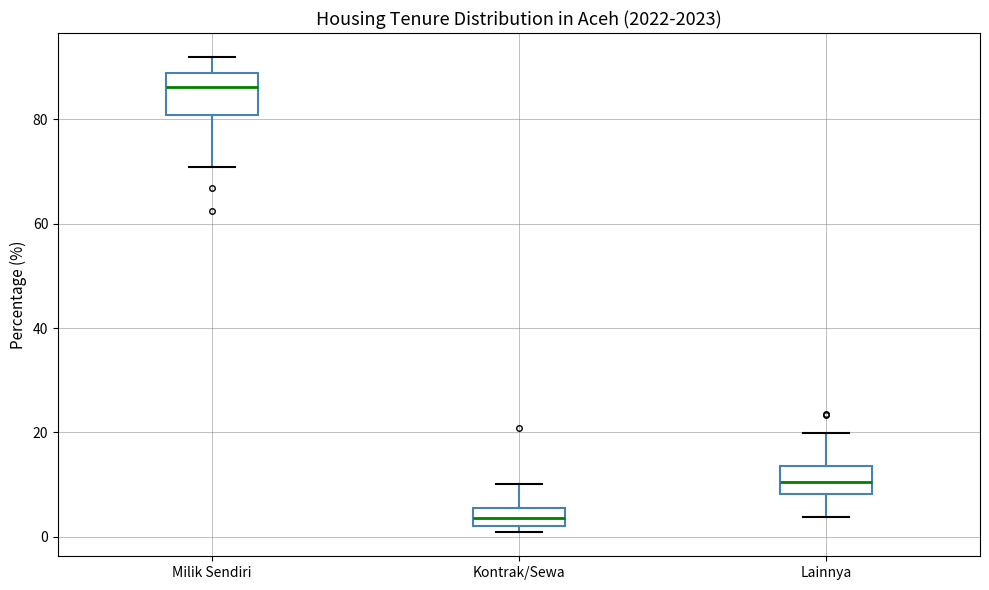

Which box has the lowest median line?

Kontrak/Sewa